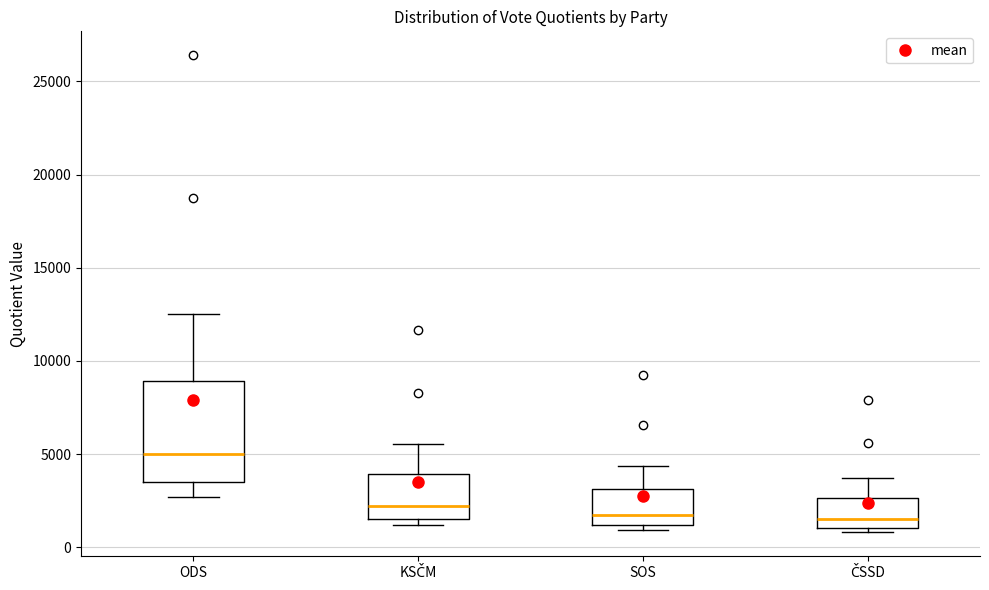

Which box is the tallest, from its lower edge to its upper edge?

ODS